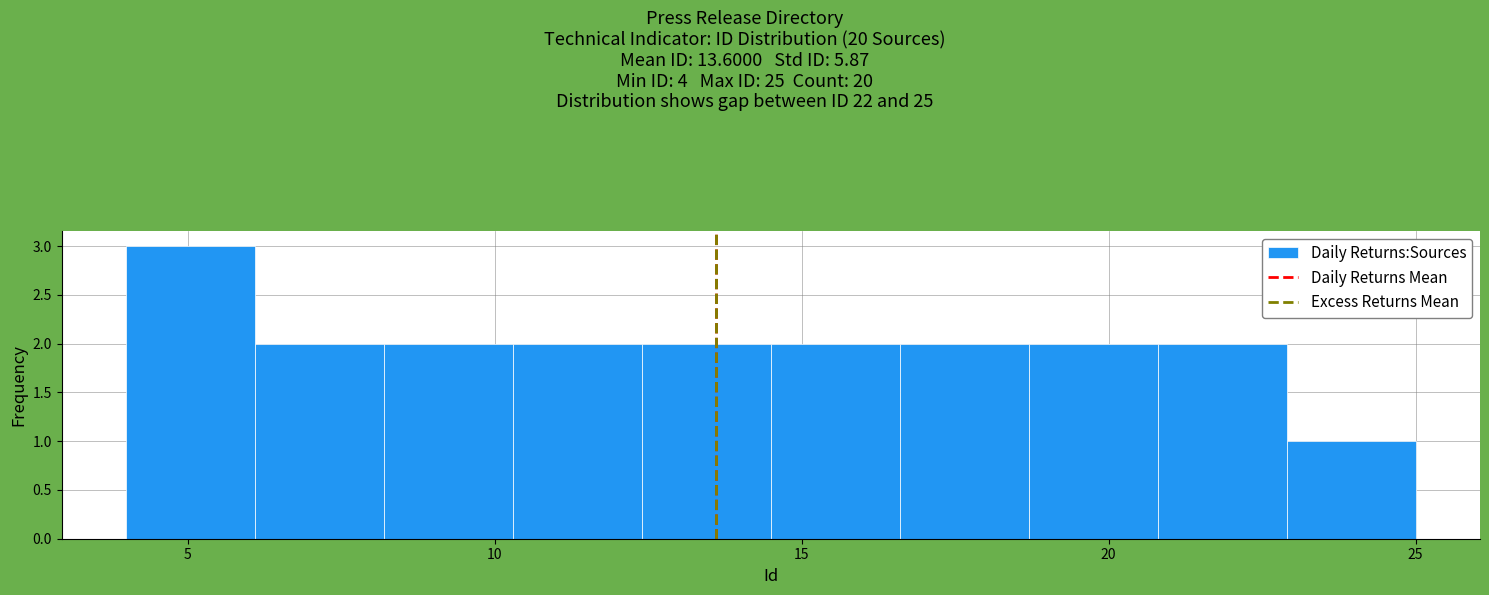

Which range on the x-axis has the tallest bar?

4.0 to 6.1